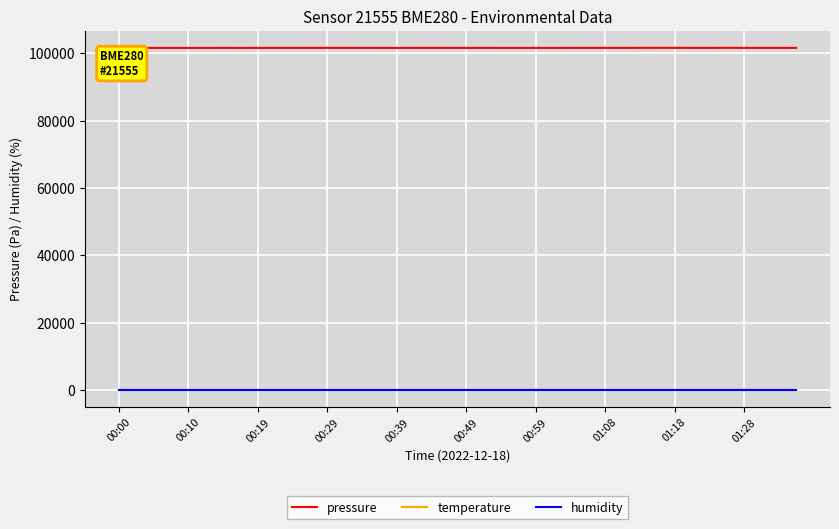

Which series has the largest range (max minus min)?

pressure